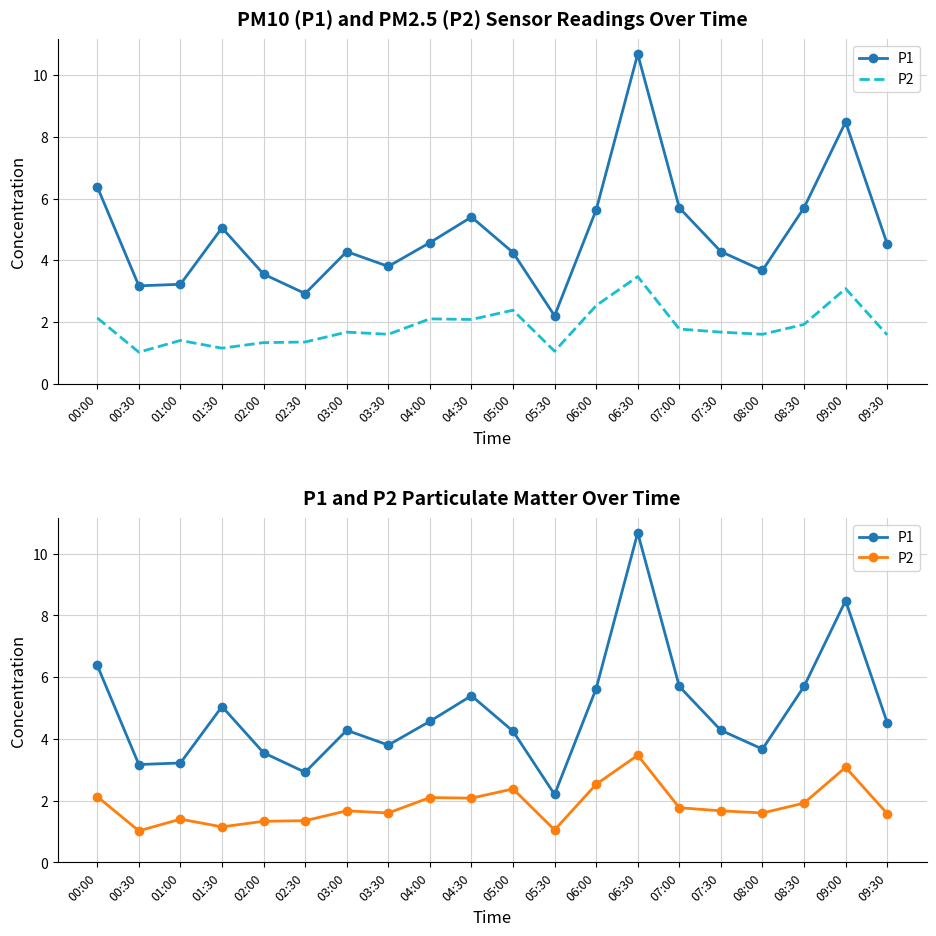

Reading left to right, list all the values displayed in this chart.

P1: 00:00=6.4	00:30=3.2	01:00=3.2	01:30=5.0	02:00=3.5	02:30=2.9	03:00=4.3	03:30=3.8	04:00=4.6	04:30=5.4	05:00=4.2	05:30=2.2	06:00=5.6	06:30=10.7	07:00=5.7	07:30=4.3	08:00=3.7	08:30=5.7	09:00=8.5	09:30=4.5
P2: 00:00=2.1	00:30=1.0	01:00=1.4	01:30=1.1	02:00=1.3	02:30=1.4	03:00=1.7	03:30=1.6	04:00=2.1	04:30=2.1	05:00=2.4	05:30=1.1	06:00=2.5	06:30=3.5	07:00=1.8	07:30=1.7	08:00=1.6	08:30=1.9	09:00=3.1	09:30=1.6